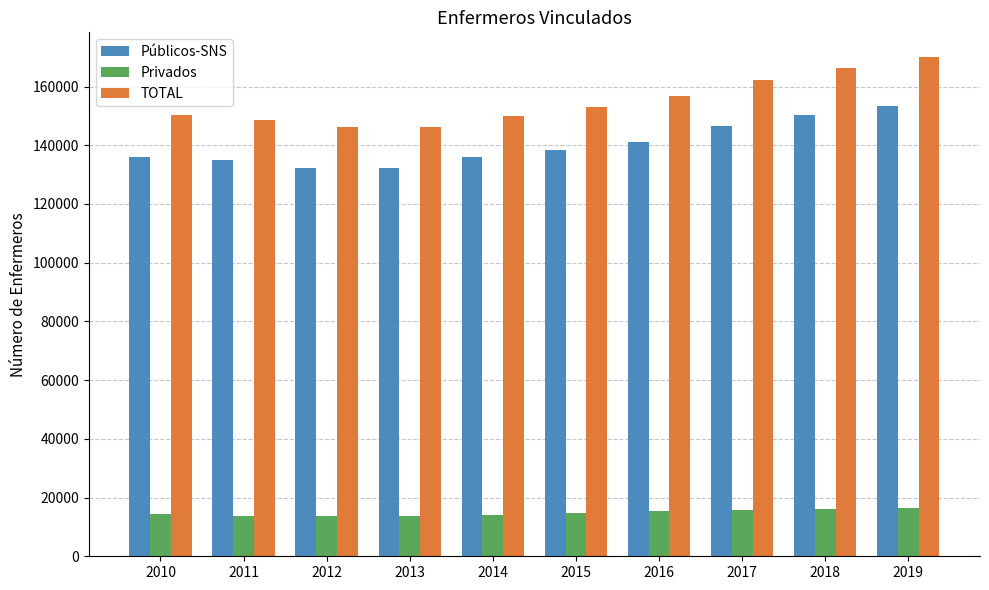

Which series has the largest range (max minus min)?

TOTAL